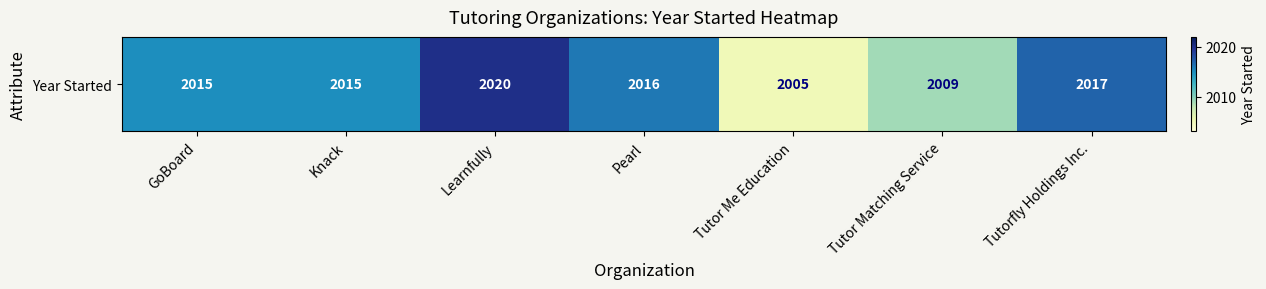

What is the sum of all values?

14097